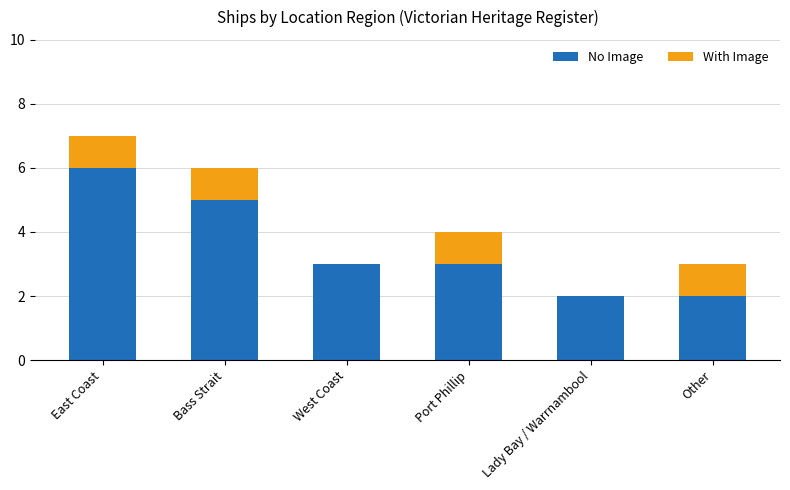

What is the sum of all No Image values?

21